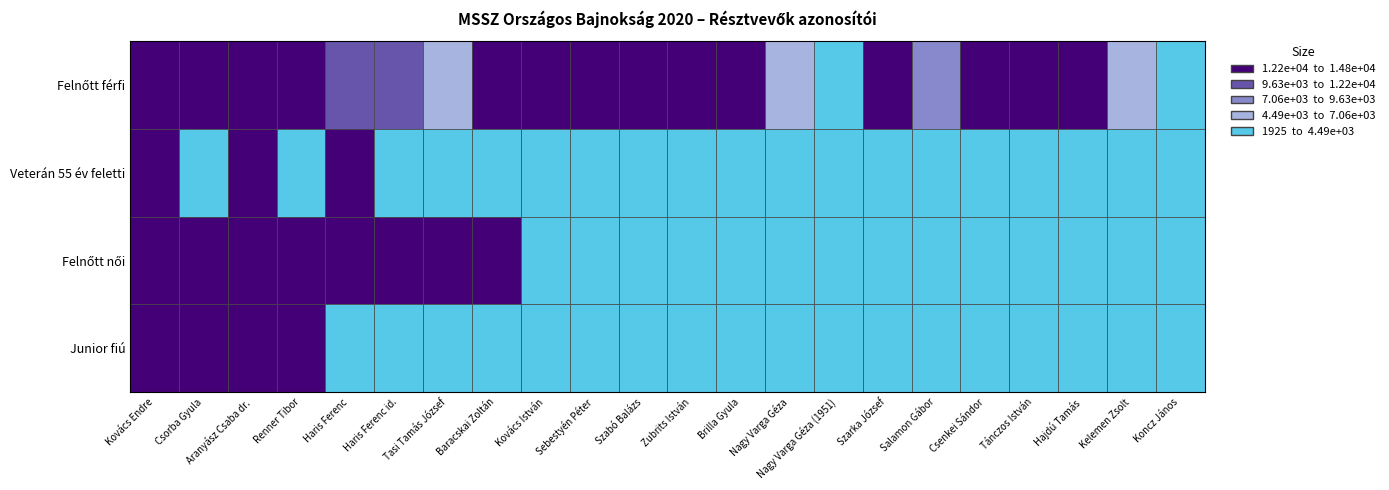

Between Sebestyén Péter and Baracskai Zoltán, which is larger?

Sebestyén Péter